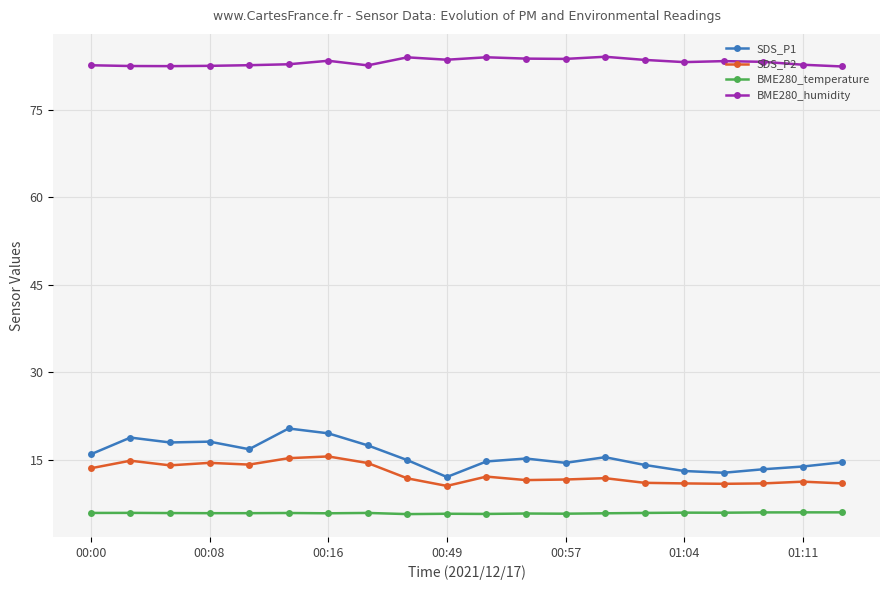

Which series has the largest total across all categories?

BME280_humidity